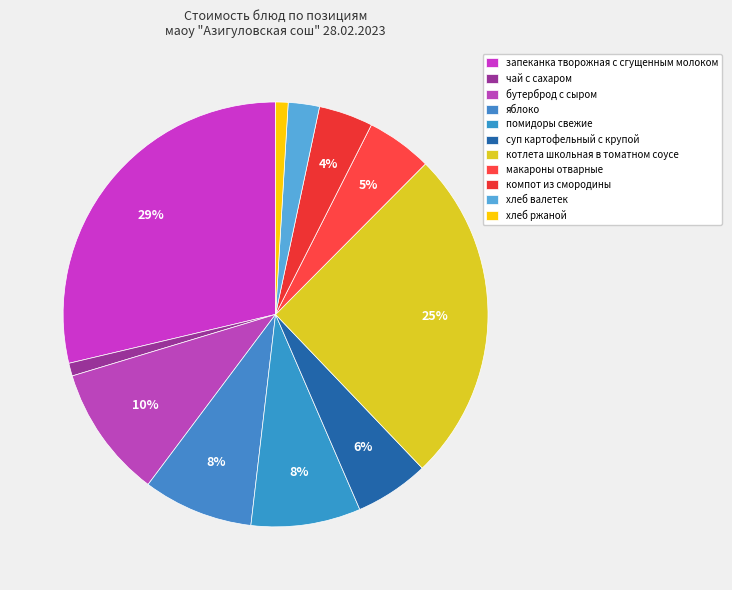

Count the number of slices in the pie.

11